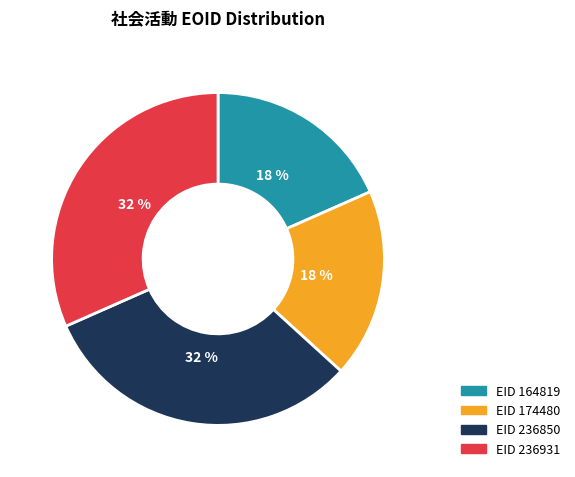

To the nearest percent, what is the average slice percentage?

25%